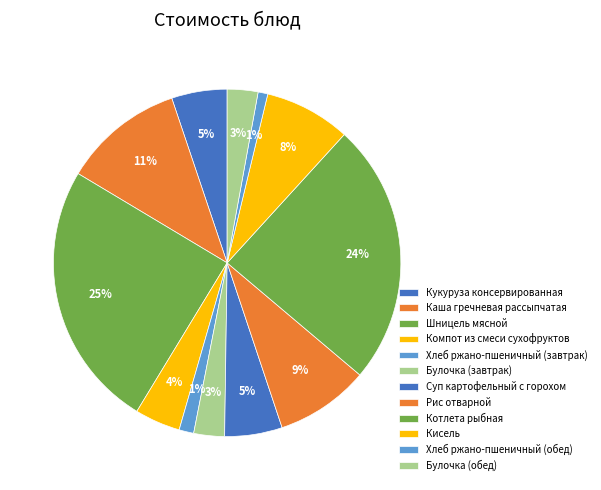

Is there a majority slice in this chart?

No